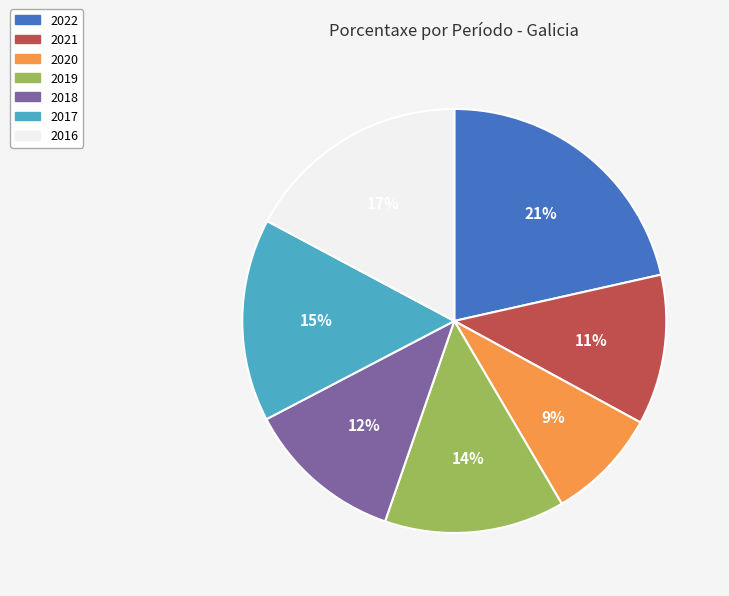

To the nearest percent, what is the average slice percentage?

14%